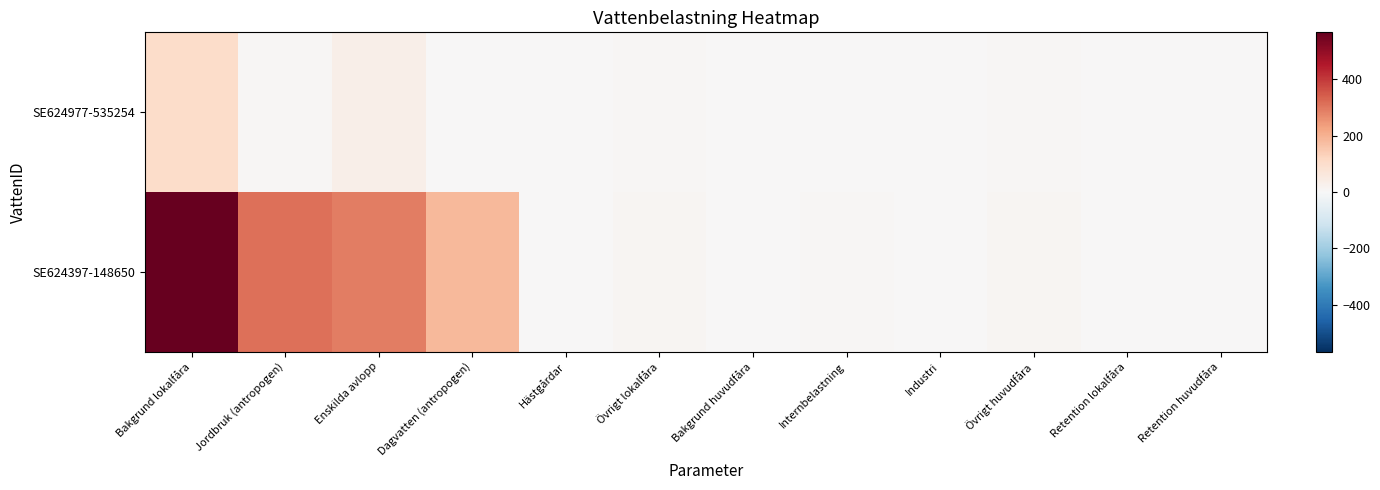

Reading left to right, what are all the values shown in this chart?

SE624977-535254: Bakgrund lokalfåra=103.0	Jordbruk (antropogen)=6.5	Enskilda avlopp=32.4	Dagvatten (antropogen)=0.0	Hästgårdar=0.0	Övrigt lokalfåra=4.7	Bakgrund huvudfåra=0.0	Internbelastning=0.0	Industri=0.0	Övrigt huvudfåra=4.6	Retention lokalfåra=0.2	Retention huvudfåra=0.1
SE624397-148650: Bakgrund lokalfåra=565.7	Jordbruk (antropogen)=310.8	Enskilda avlopp=291.2	Dagvatten (antropogen)=181.9	Hästgårdar=0.0	Övrigt lokalfåra=11.3	Bakgrund huvudfåra=0.0	Internbelastning=6.7	Industri=0.0	Övrigt huvudfåra=12.9	Retention lokalfåra=0.1	Retention huvudfåra=0.0